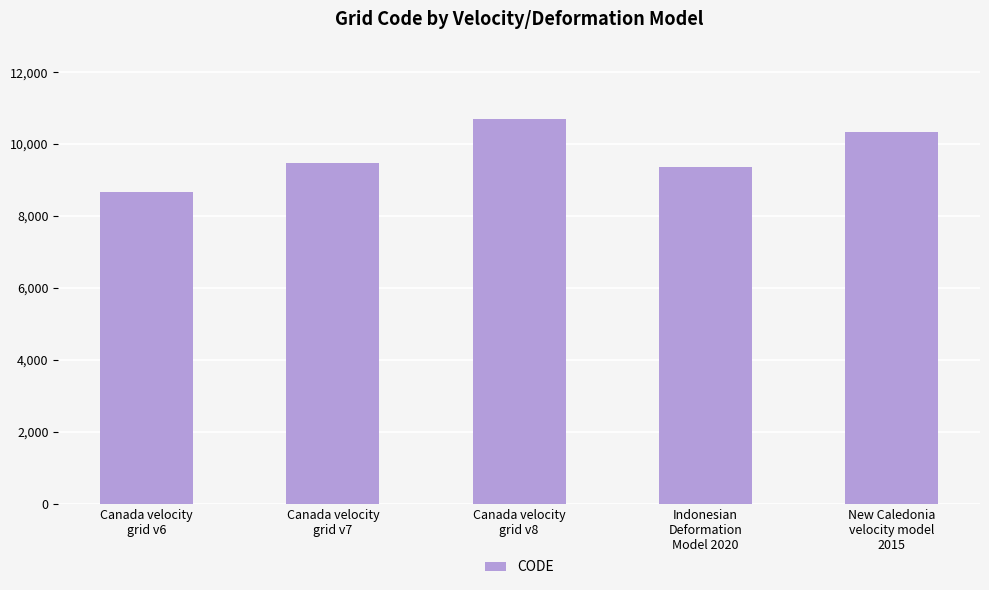

Reading left to right, transcribe all the data shown in this chart.

Canada velocity
grid v6=8676	Canada velocity
grid v7=9483	Canada velocity
grid v8=10707	Indonesian
Deformation
Model 2020=9375	New Caledonia
velocity model
2015=10323